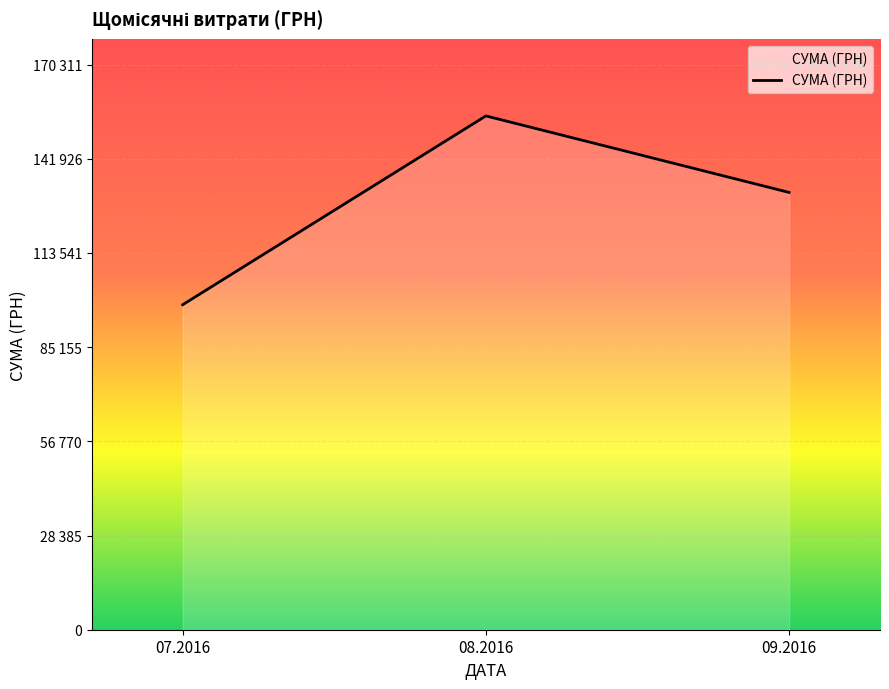

Is this an area chart (filled region under the line)?

Yes